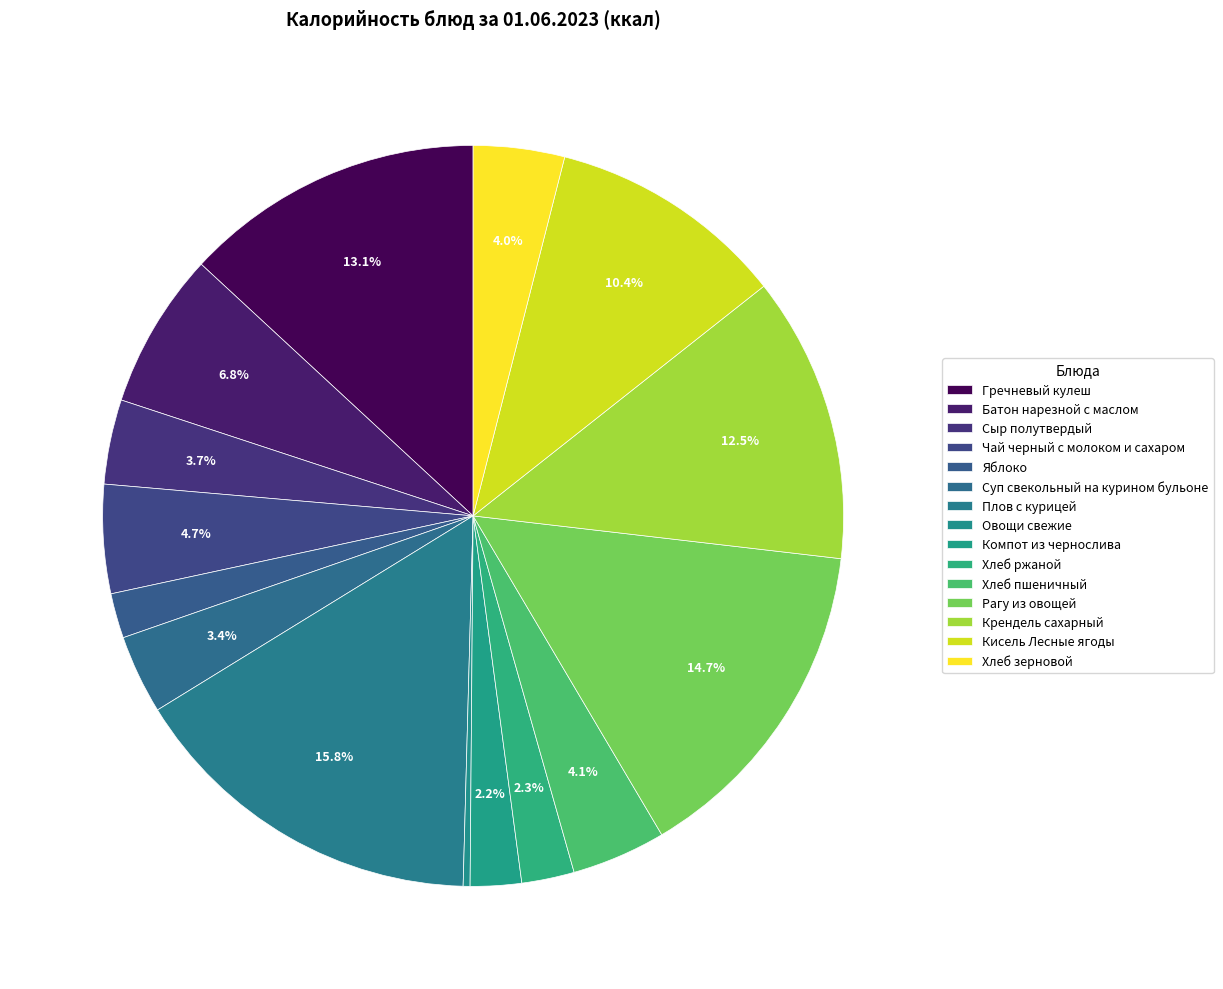

To the nearest percent, what percentage of the pie is Яблоко?

2%